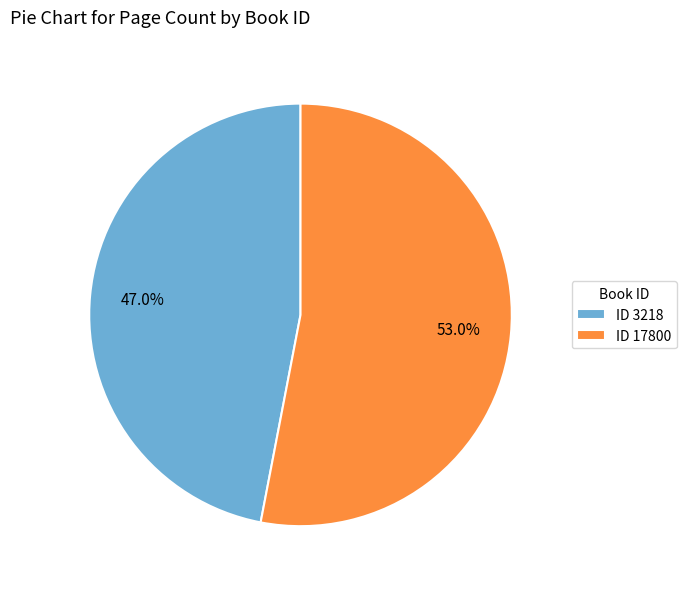

Which slice is the largest?

ID 17800